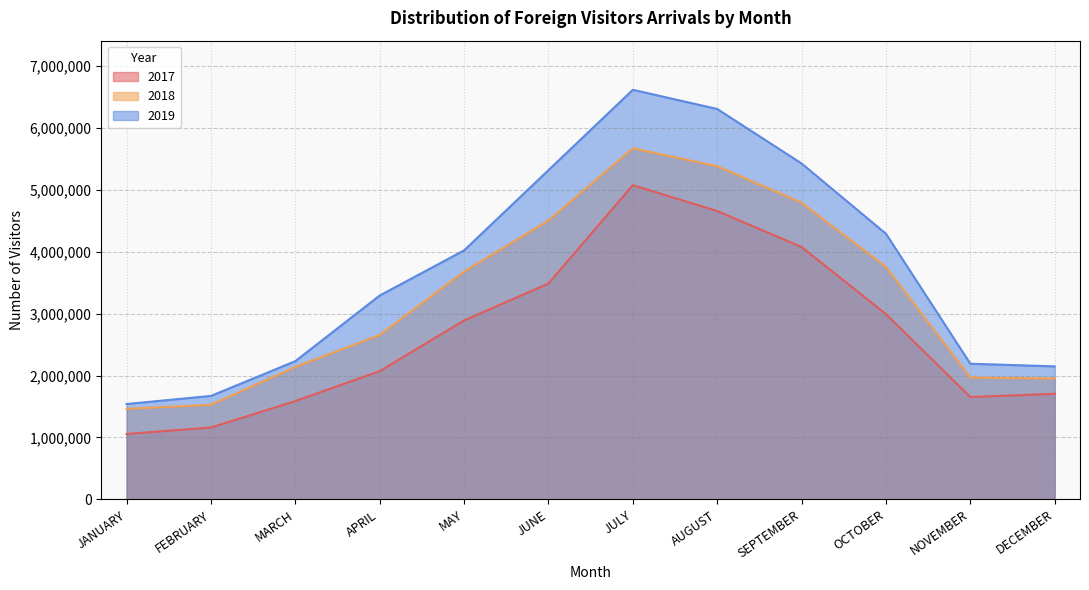

At APRIL, list the series in order from largest to smallest.

2019, 2018, 2017